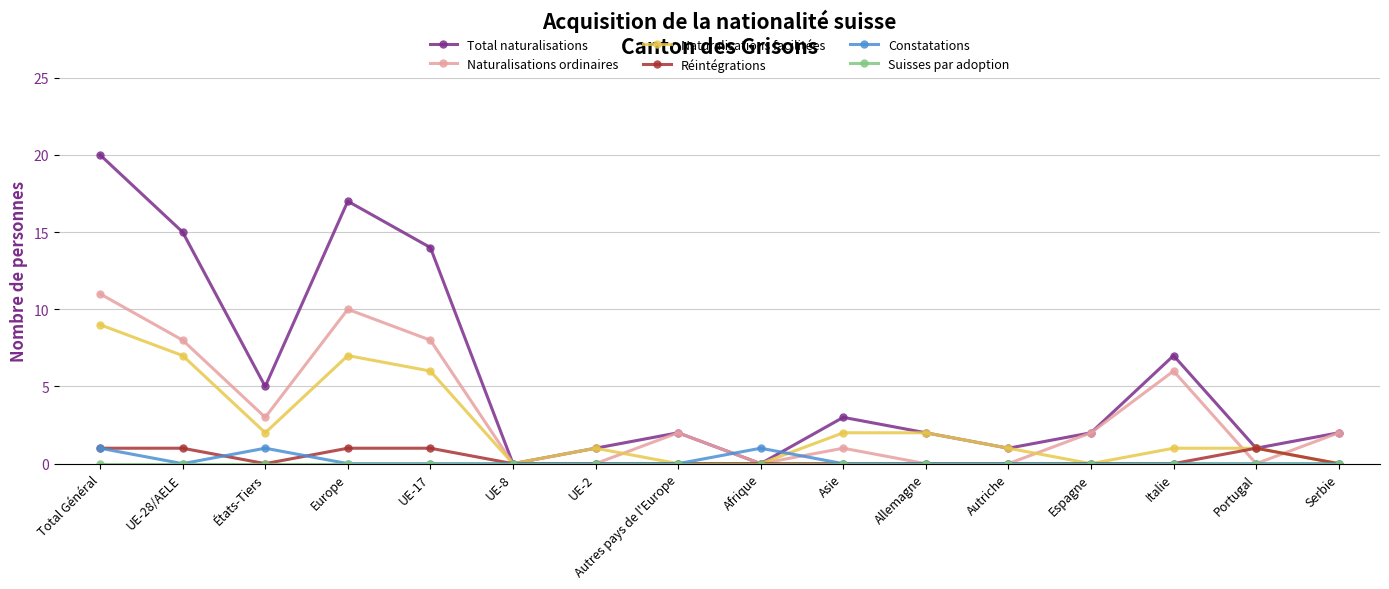

What is the difference between the maximum and second lowest values in the Constatations series?

1